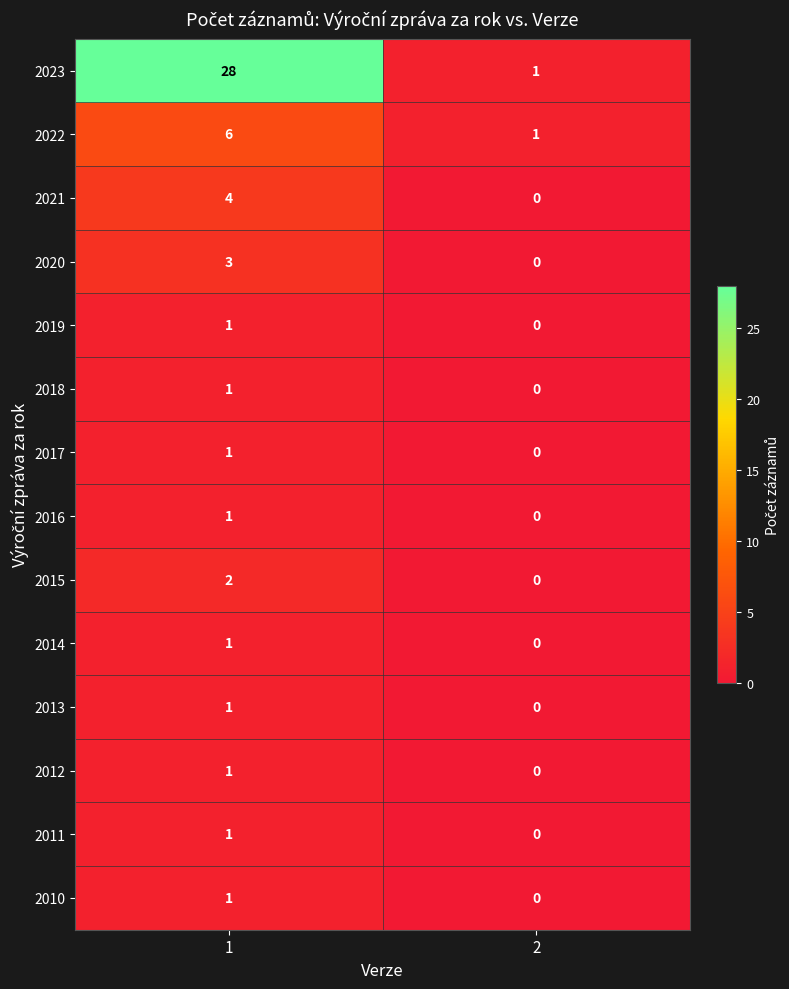

Reading right to left, list all the values displayed in this chart.

2023: 1	28
2022: 1	6
2021: 0	4
2020: 0	3
2019: 0	1
2018: 0	1
2017: 0	1
2016: 0	1
2015: 0	2
2014: 0	1
2013: 0	1
2012: 0	1
2011: 0	1
2010: 0	1